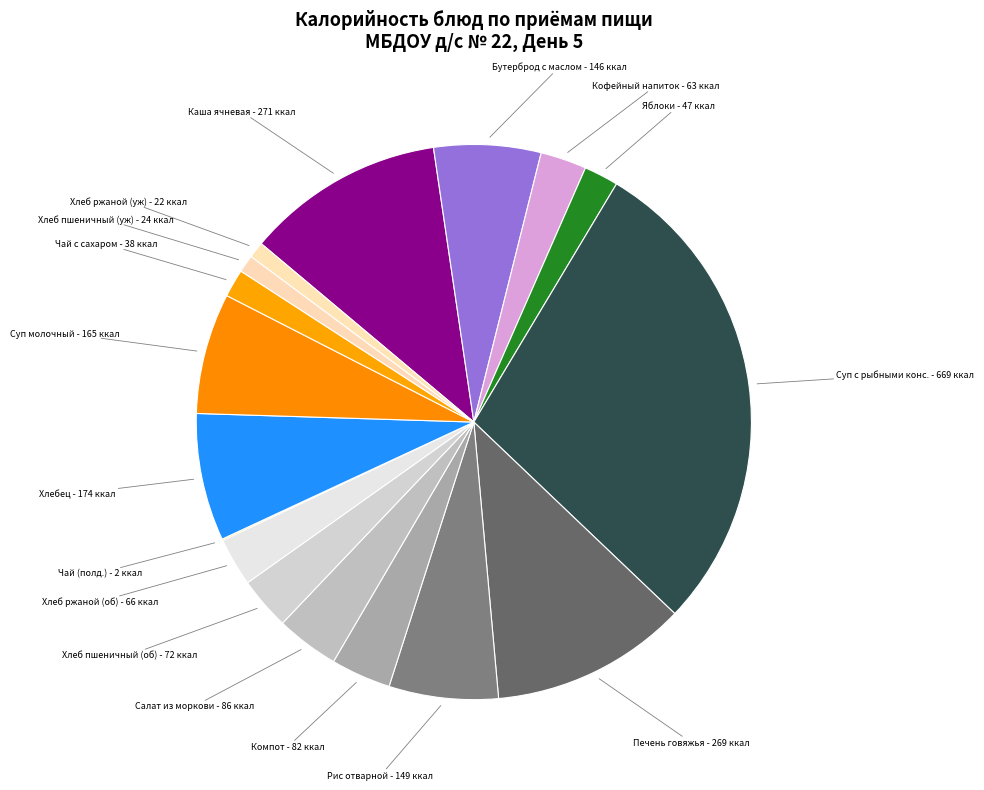

Approximately how many times larger is the value at Суп молочный compared to Салат из моркови?

1.9